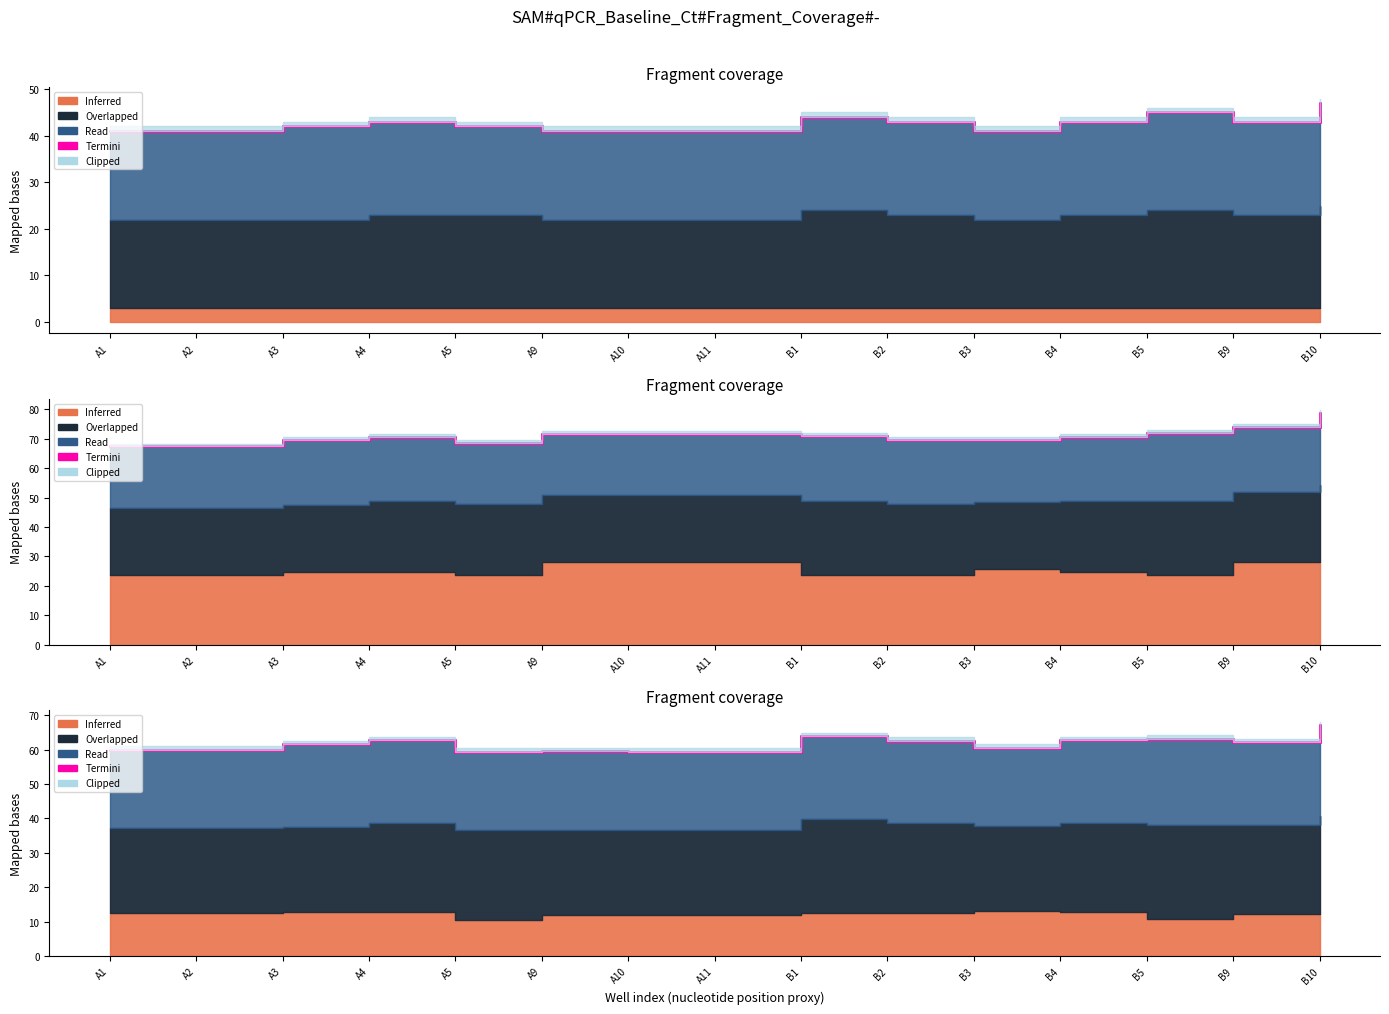

Count the number of categories in the chart.

15